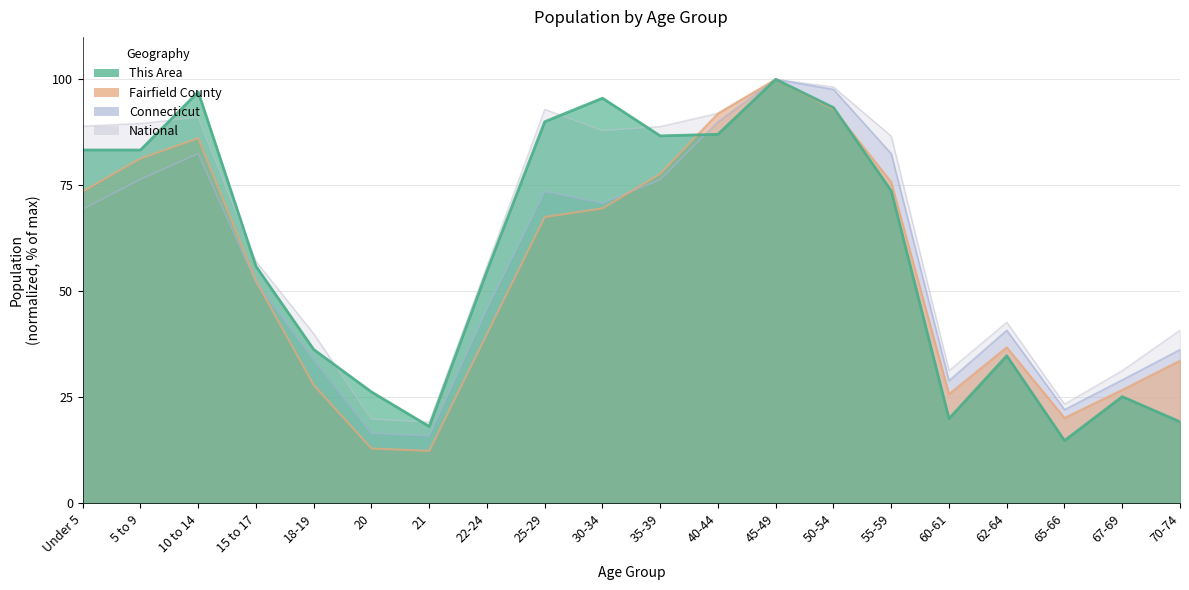

List the labels in order of This Area value, largest first.

45-49, 10 to 14, 30-34, 50-54, 25-29, 40-44, 35-39, Under 5, 5 to 9, 55-59, 15 to 17, 22-24, 18-19, 62-64, 20, 67-69, 60-61, 70-74, 21, 65-66